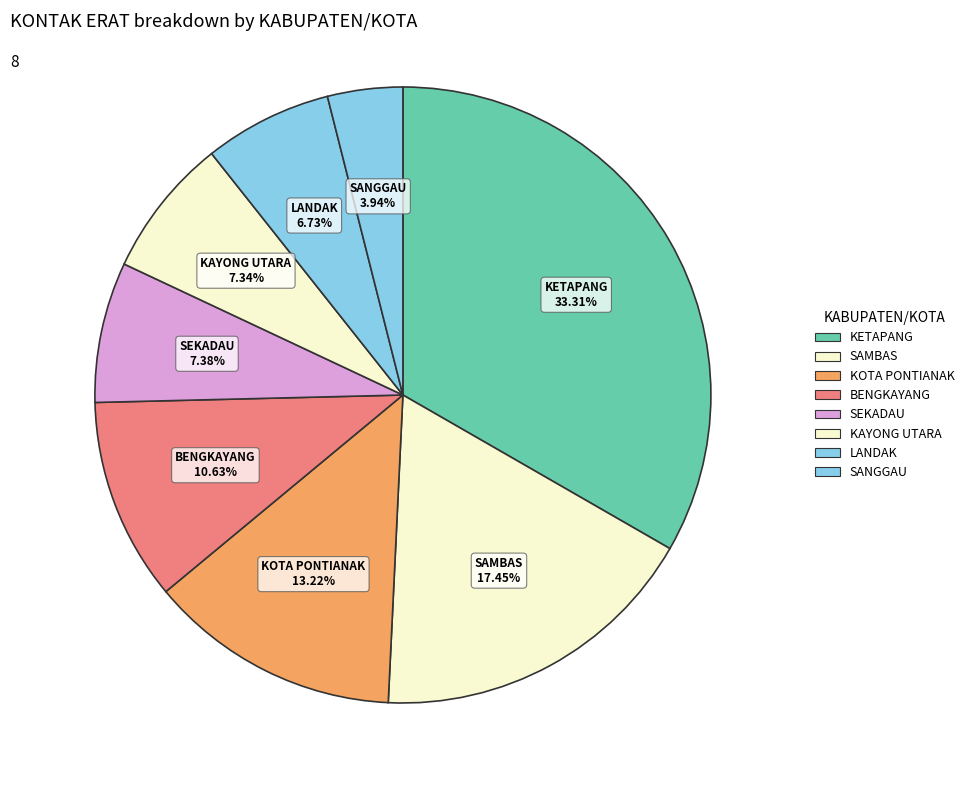

How many slices are in this pie chart?

8